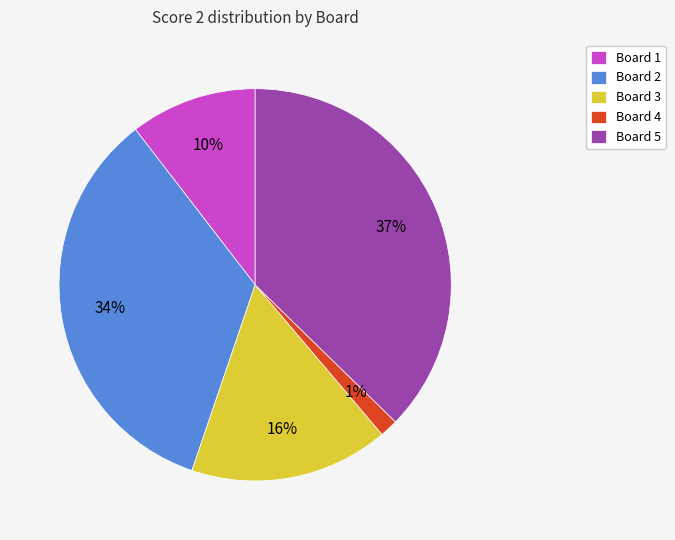

To the nearest percent, what is the average slice percentage?

20%